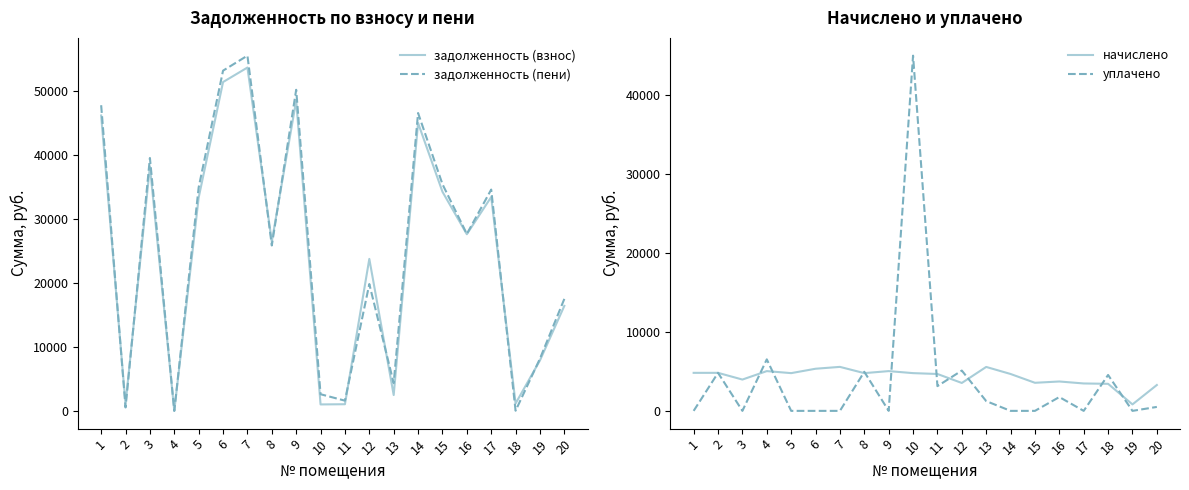

Which has a higher value, 17 or 18?

17